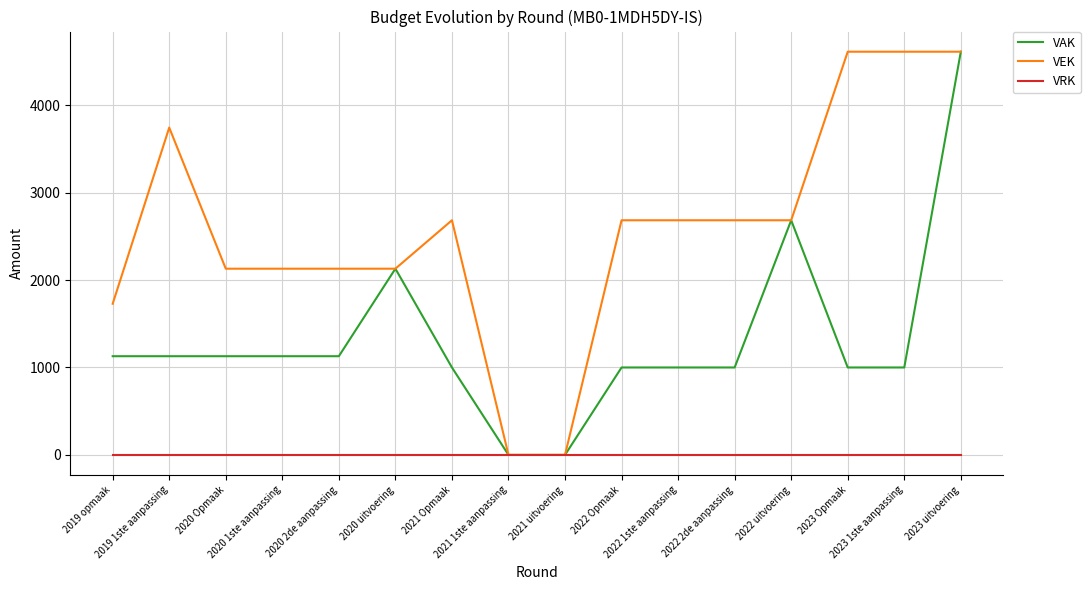

List the series in order of their overall mean, lowest first.

VRK, VAK, VEK